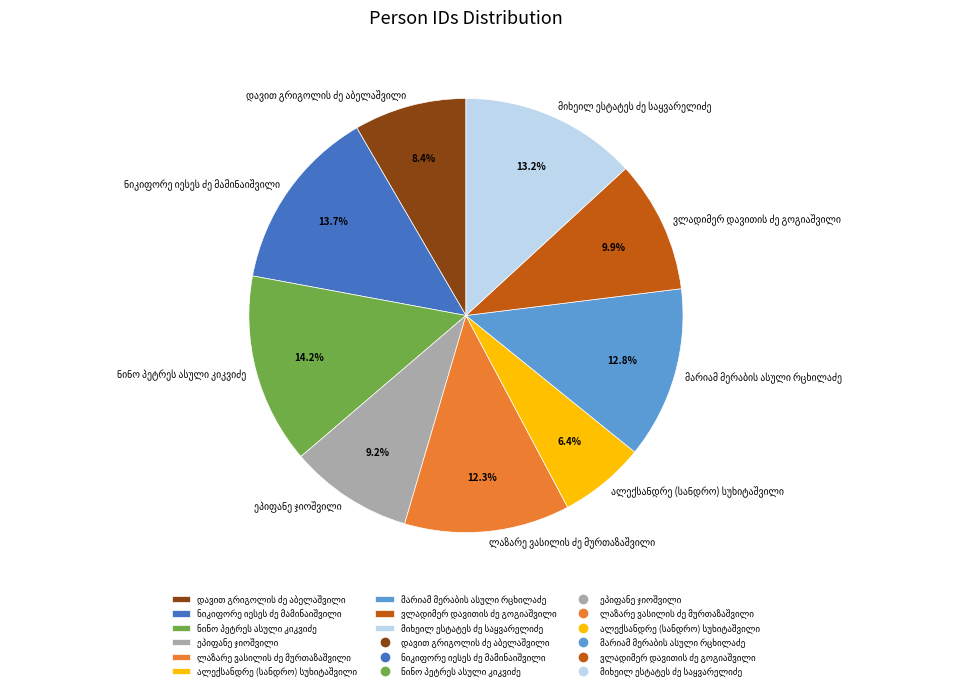

Does any single category account for the majority?

No